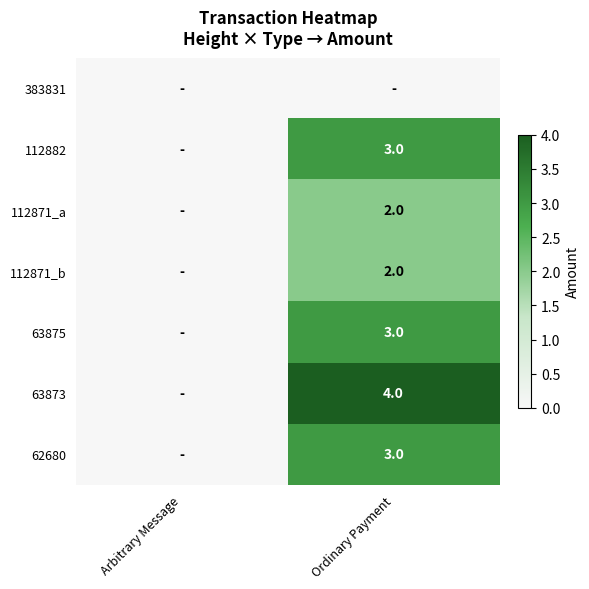

Is it true that 62680 equals 3 at Ordinary Payment?

True